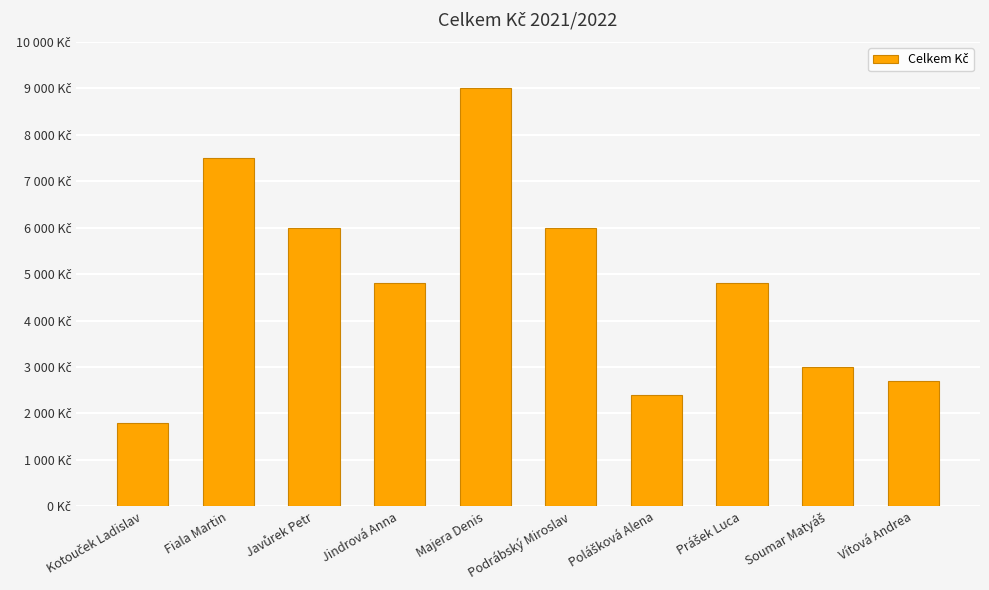

The chart shows a value of 2700 at Vítová Andrea. True or false?

True